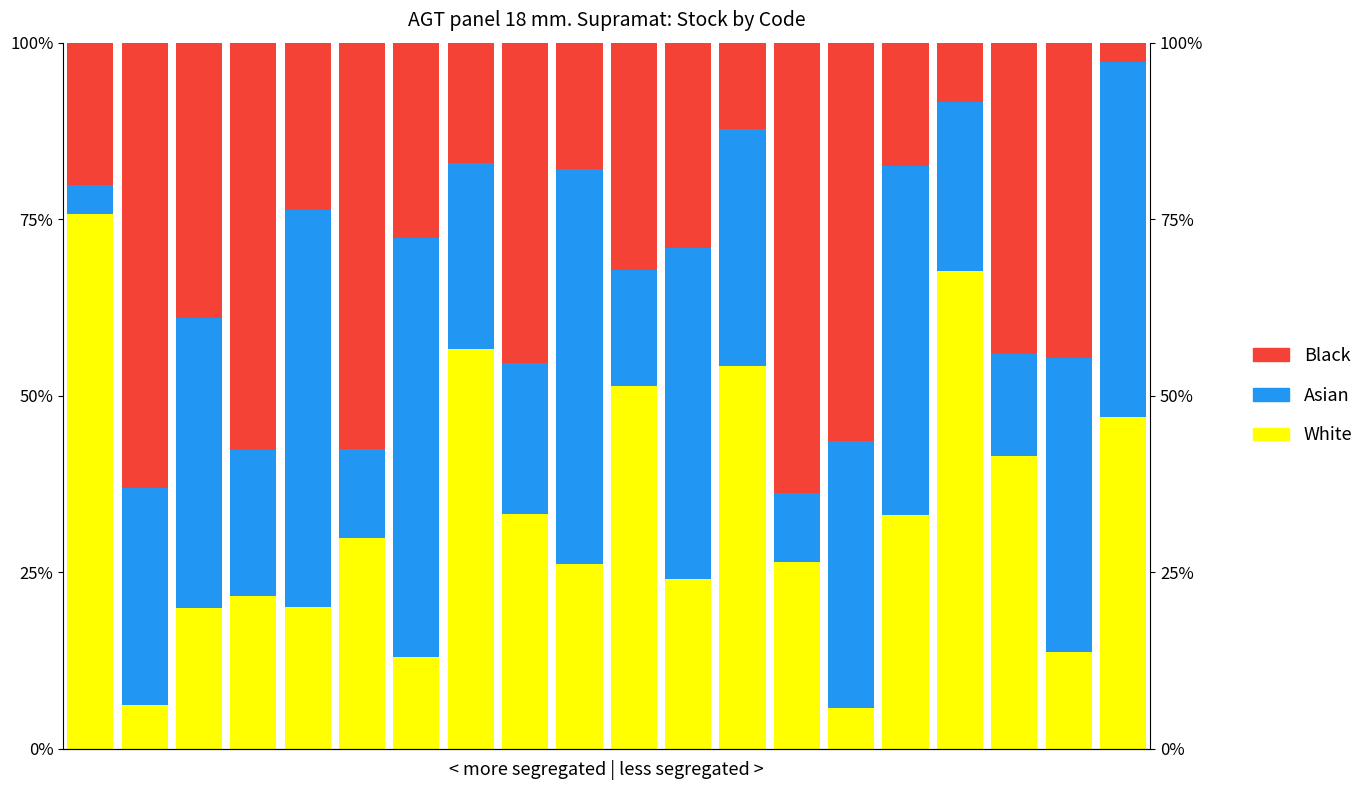

What is the sum of the Asian values at 2 and 8?

62.4